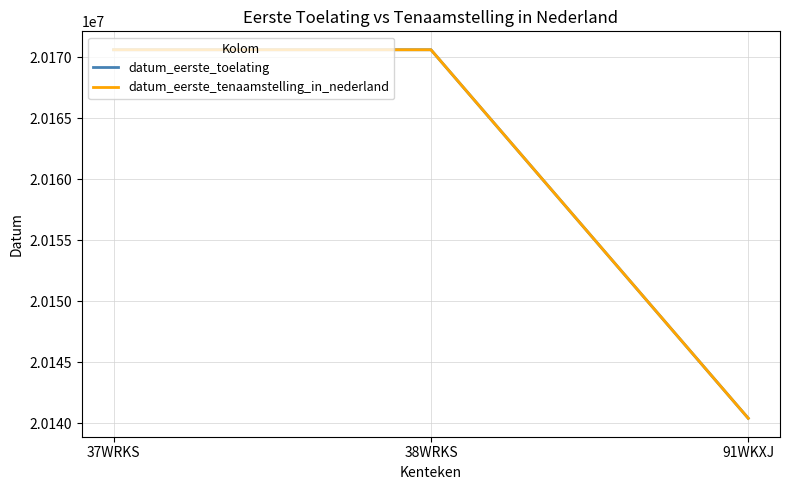

Is this an area chart (filled region under the line)?

No